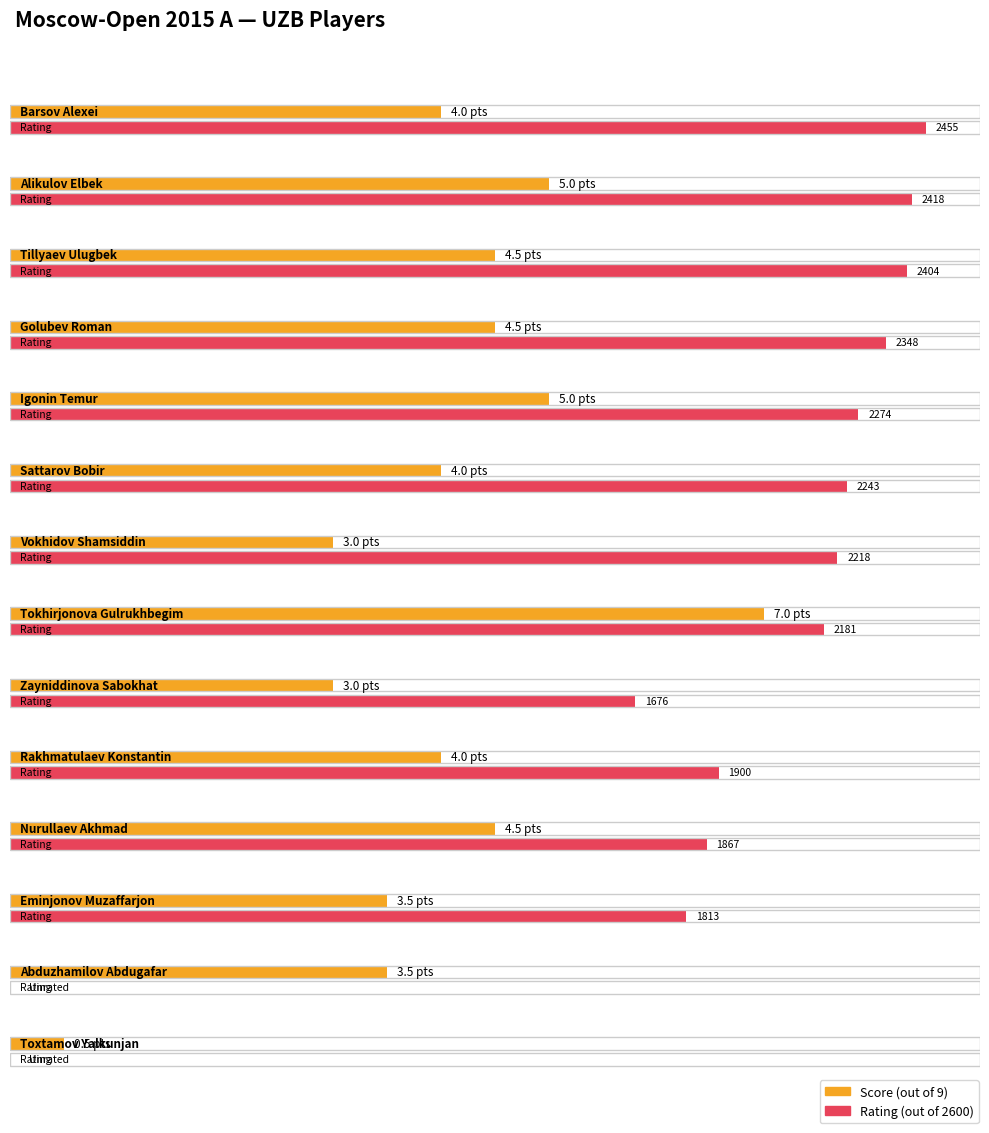

The chart shows a value of 0.8 at Toxtamov Yalkunjan. True or false?

False